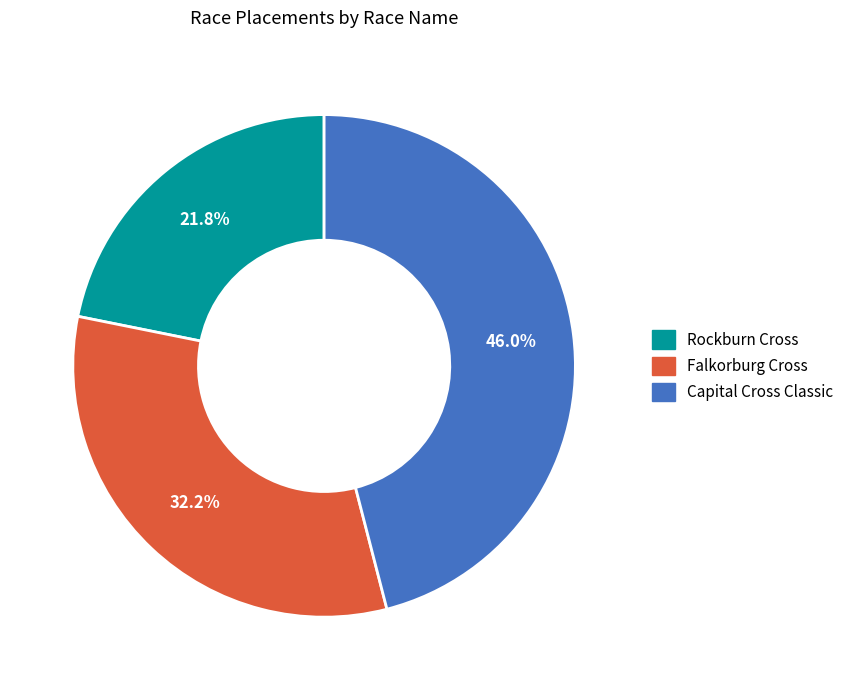

Approximately how many times larger is the value at Rockburn Cross compared to Capital Cross Classic?

0.5